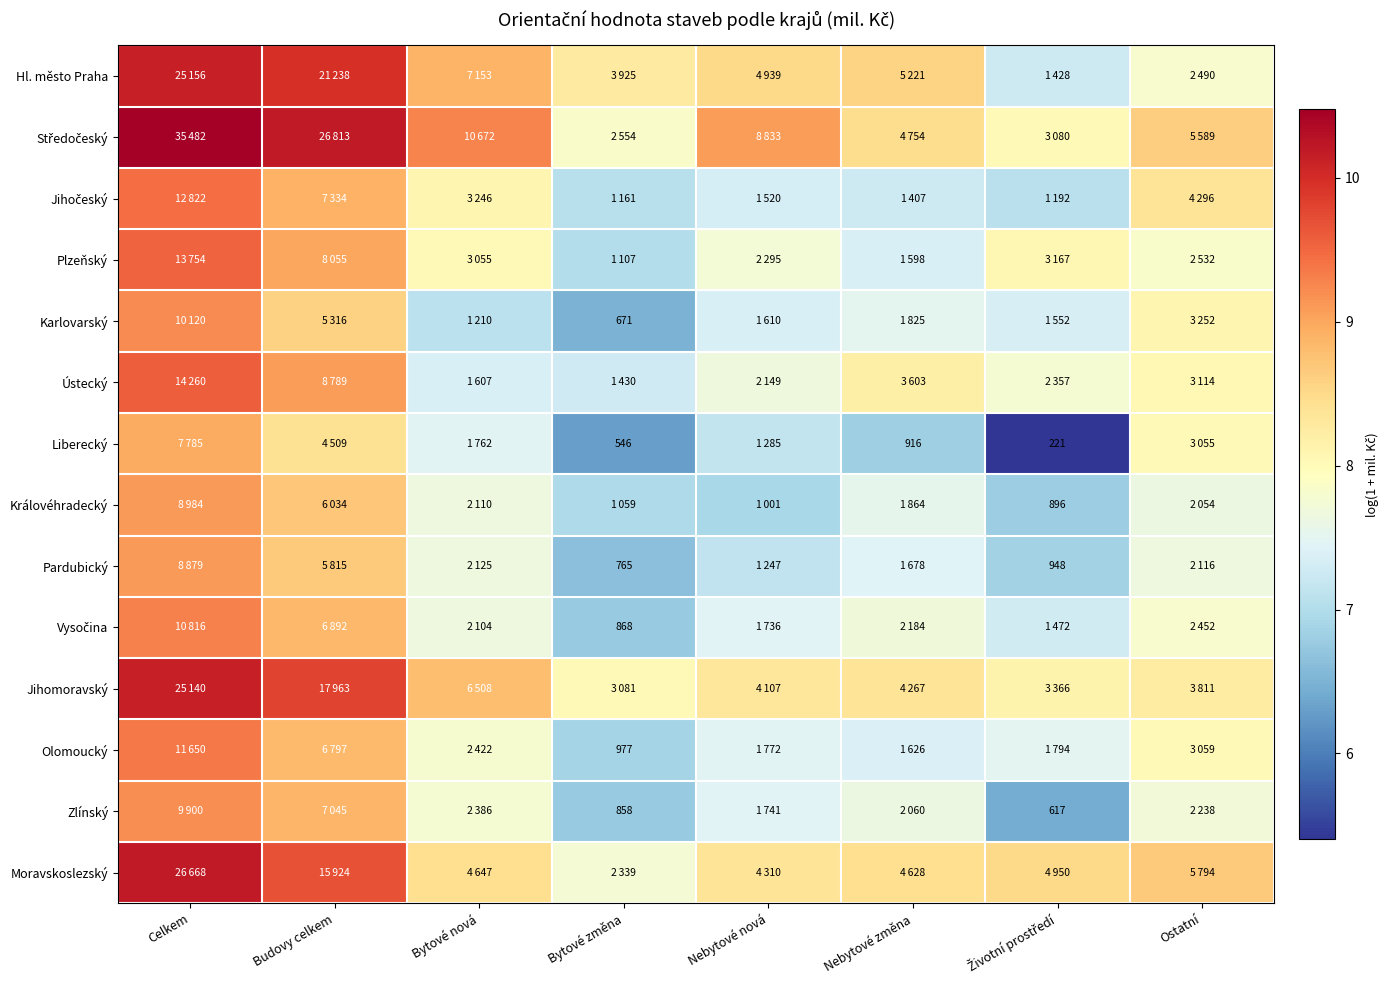

What is the difference between the Olomoucký values at Nebytové změna and Ostatní?

0.6